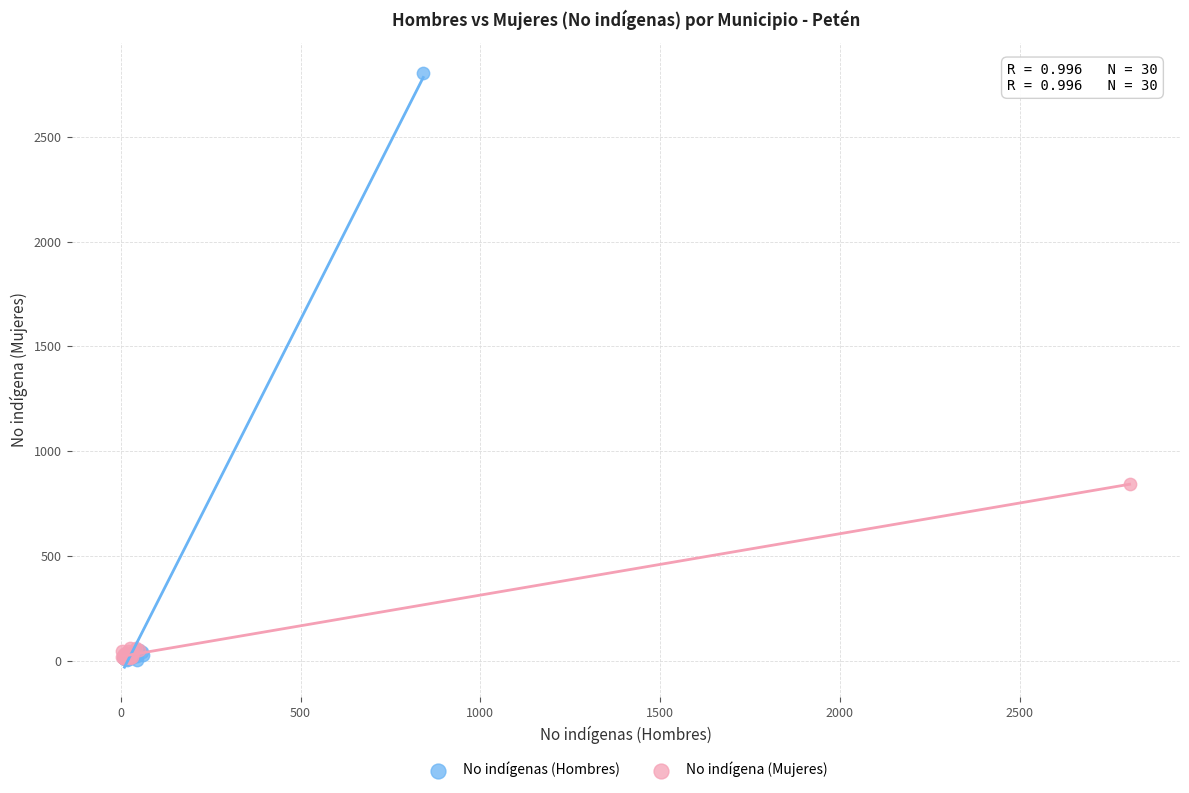

Which series reaches the maximum Y coordinate?

No indígenas (Hombres)